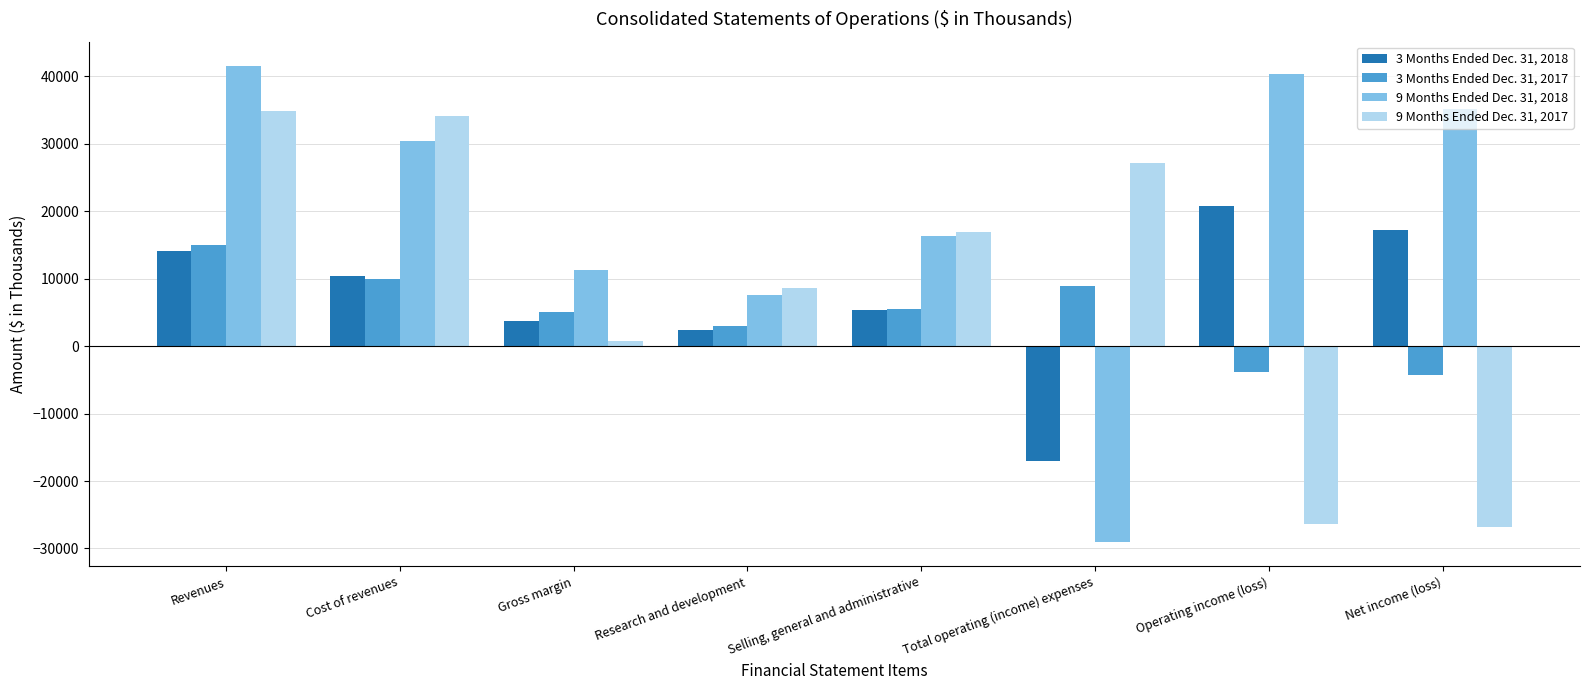

How many values in 9 Months Ended Dec. 31, 2018 are below zero?

1